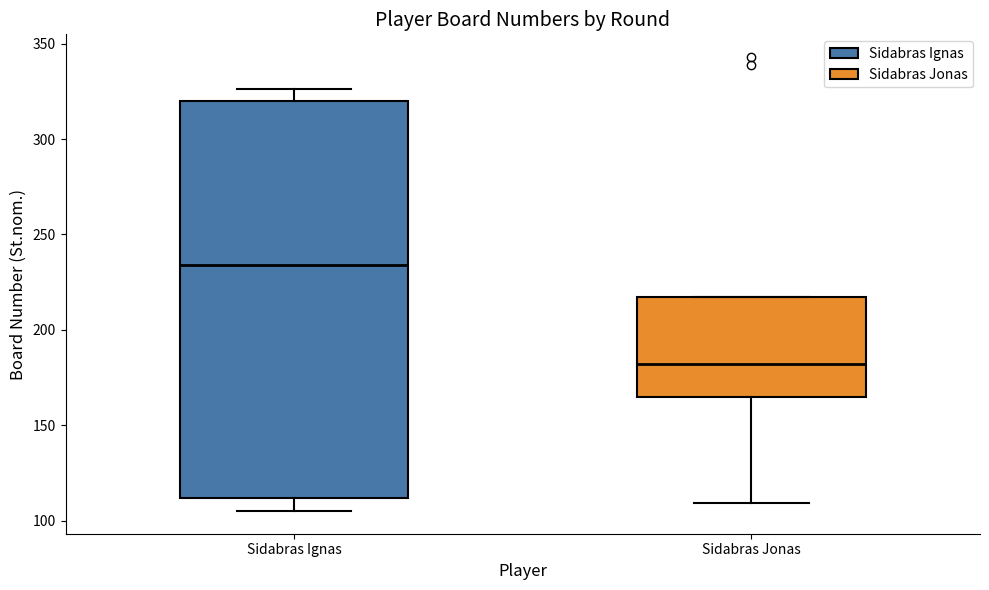

Reading left to right, read every box against the y-axis: the position of its median line, the range the box covers, and the ends of its whiskers. The values are not printed on the chart, so give them approximately, as read against the axis.

Sidabras Ignas: median 235, box 110 to 320, whiskers 105 to 325
Sidabras Jonas: median 180, box 165 to 215, whiskers 110 to 215